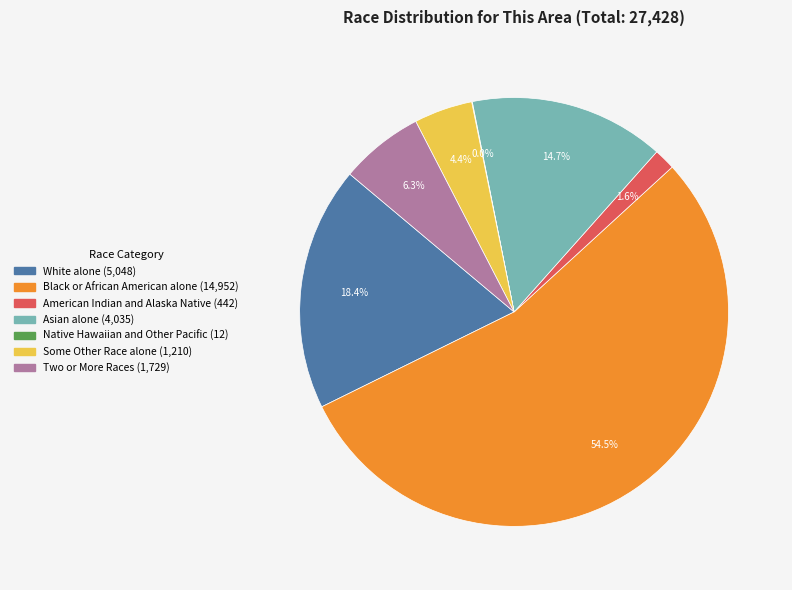

What percentage is NOT represented by Some Other Race alone?

95.6%